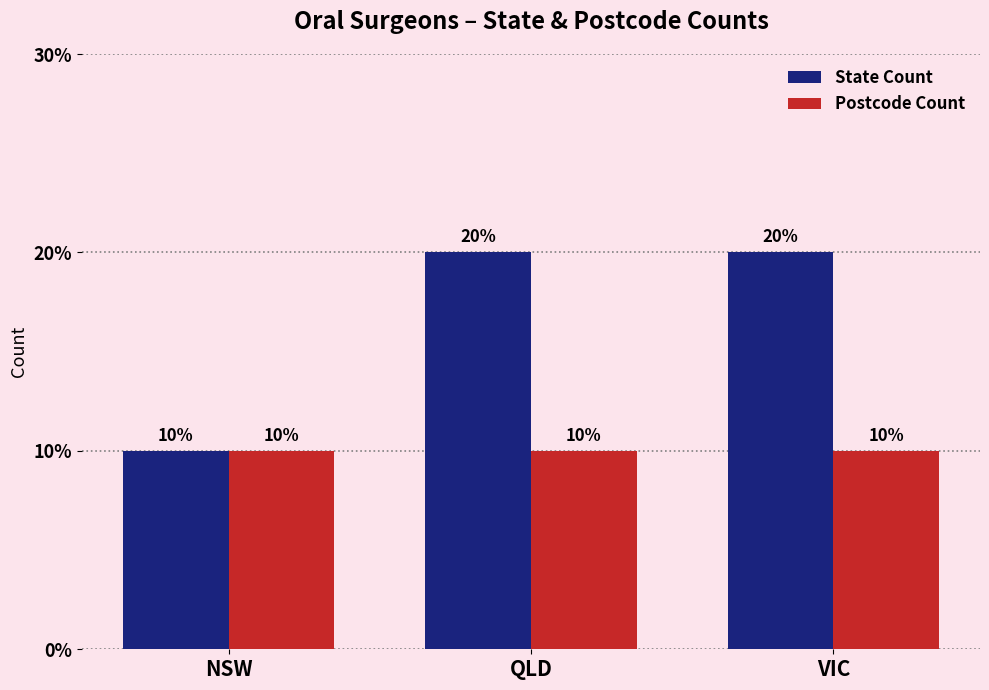

Are the bars grouped side by side (vs. stacked)?

Yes